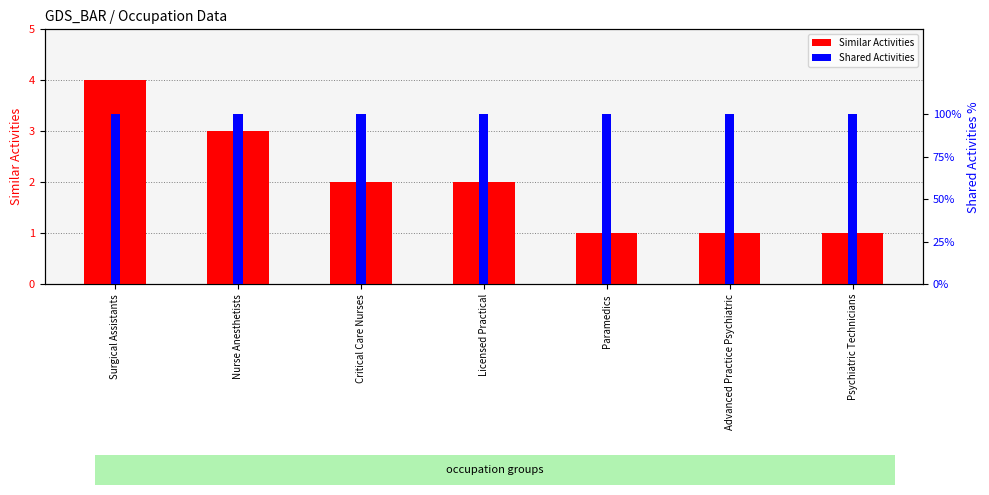

At Psychiatric Technicians, list the series in order from largest to smallest.

Similar Activities, Shared Activities